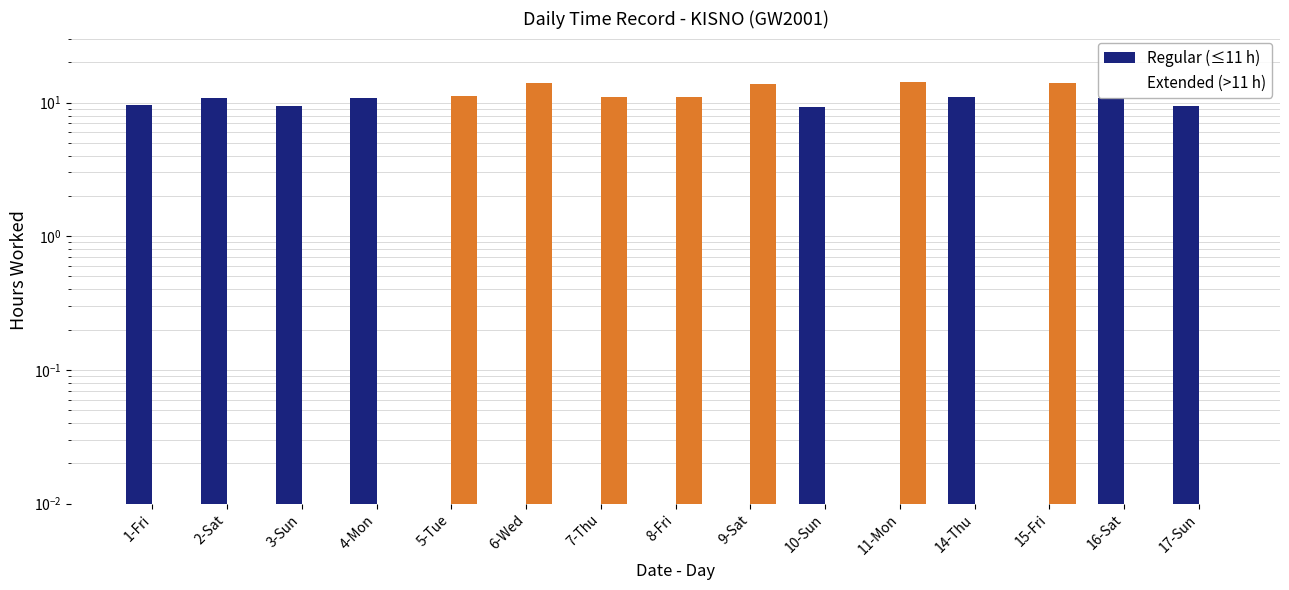

Reading left to right, what are all the values shown in this chart?

Regular (≤11 h): 9.6	10.8	9.4	10.9	0.0	0.0	0.0	0.0	0.0	9.3	0.0	11.0	0.0	10.9	9.5
Extended (>11 h): 0.0	0.0	0.0	0.0	11.1	14.1	11.1	11.0	13.8	0.0	14.2	0.0	14.0	0.0	0.0